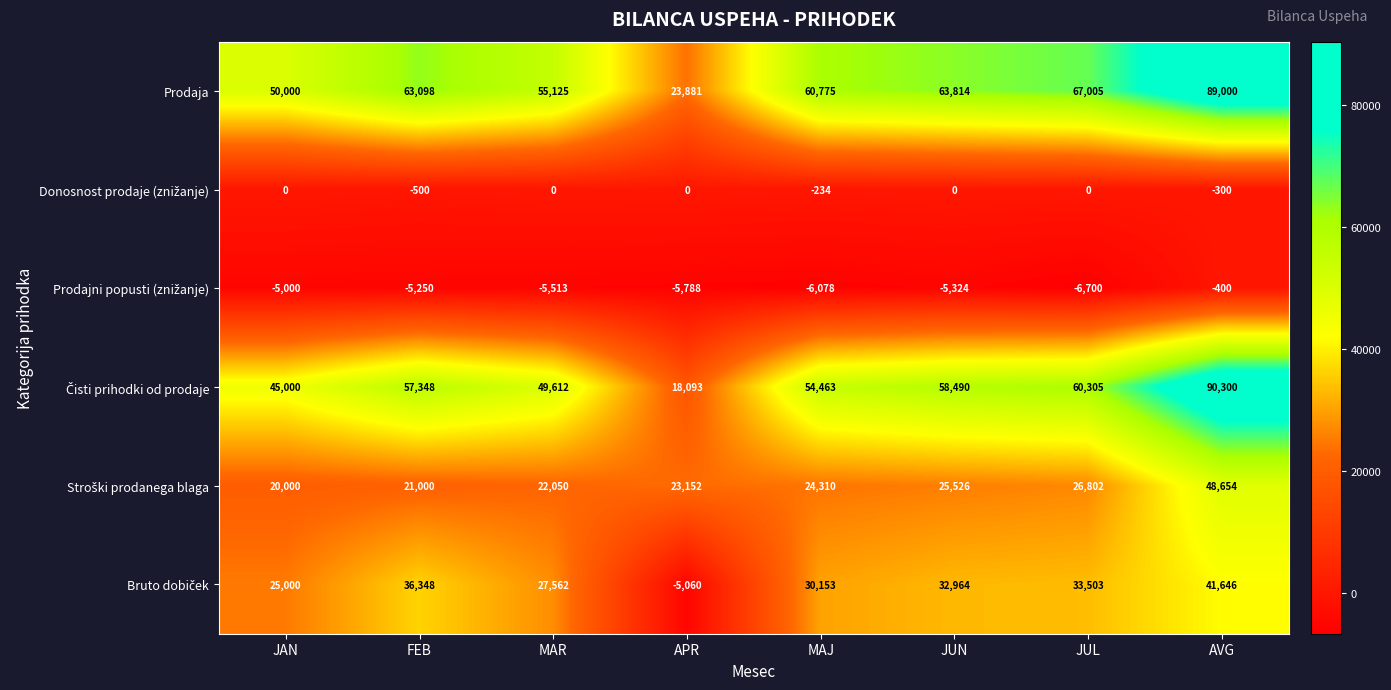

What is the spread (max minus min) of values at JUN?

69138